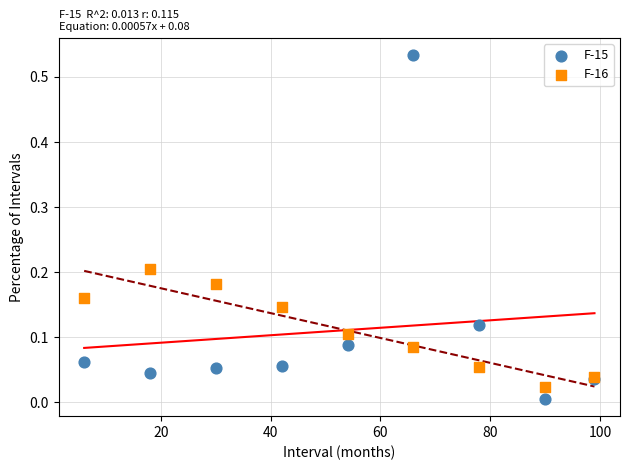

What are all the series names shown in the legend?

F-15, F-16